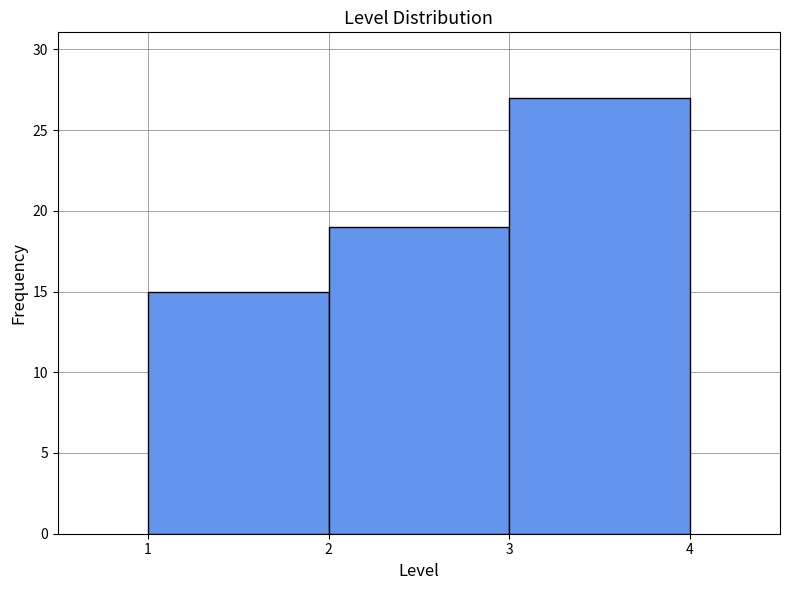

Which range on the x-axis has the tallest bar?

3 to 4